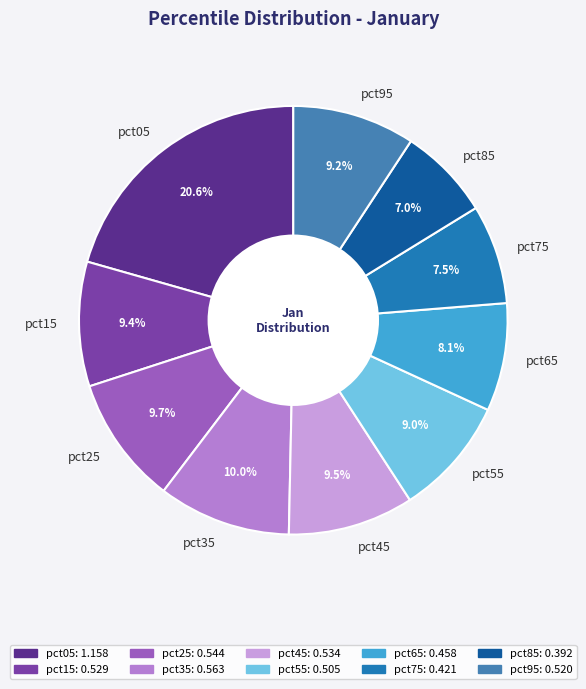

To the nearest percent, what is the difference between the largest and smallest slice percentages?

14%